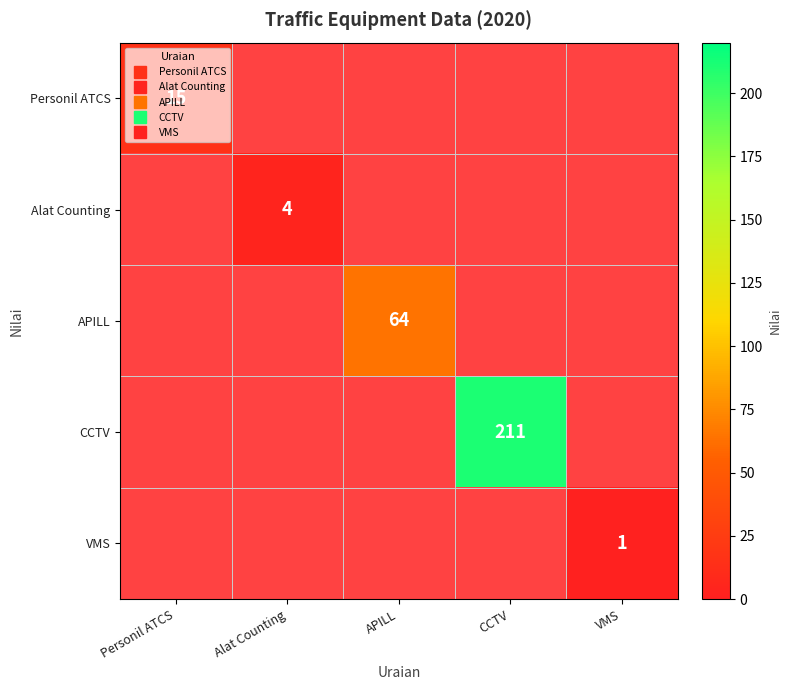

What is the sum of all VMS values?

1